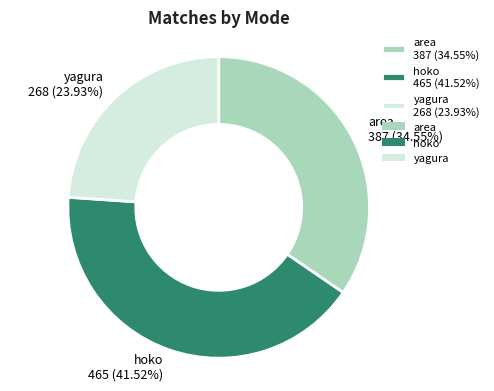

Which slice is the smallest?

yagura